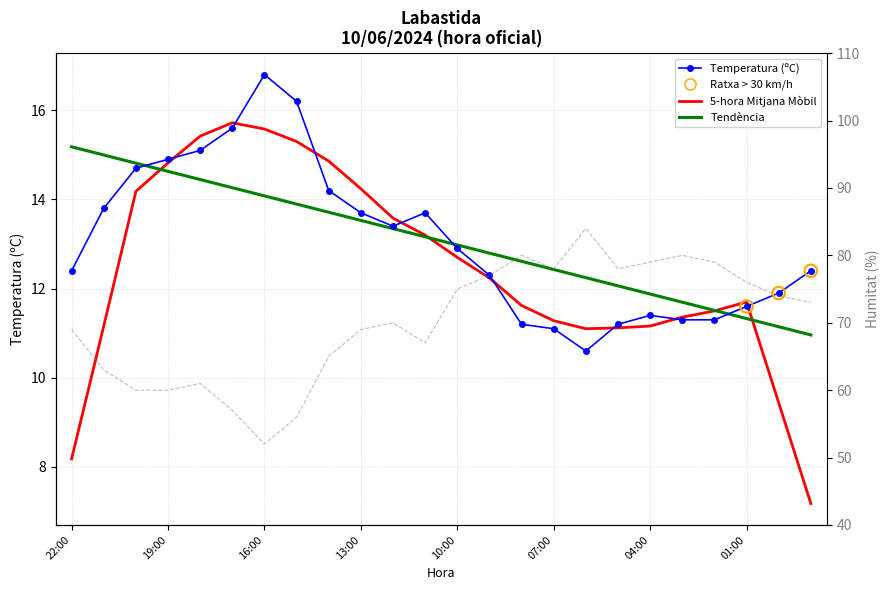

At which category is the sum across all series the highest?

06:00